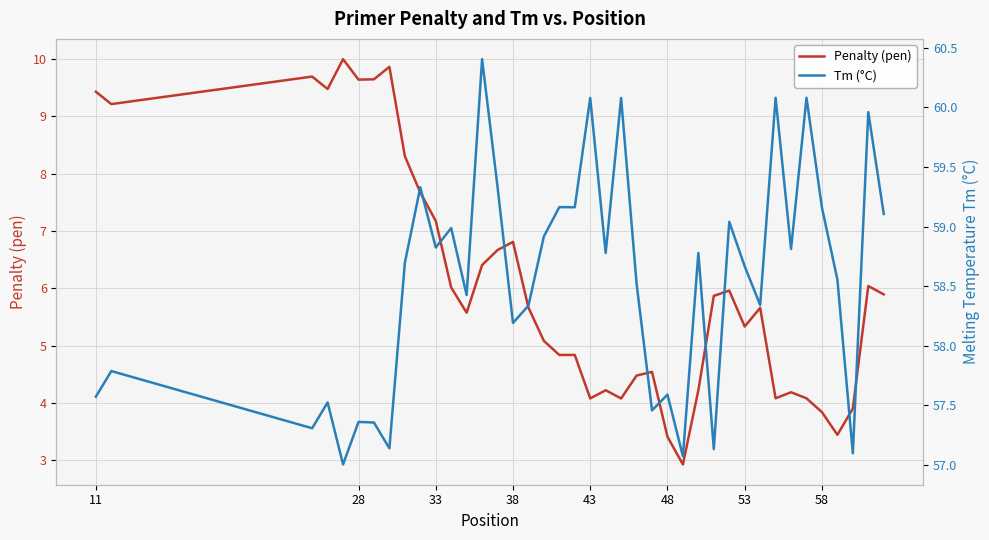

The Penalty (pen) series shows 9.4 at 11. True or false?

True